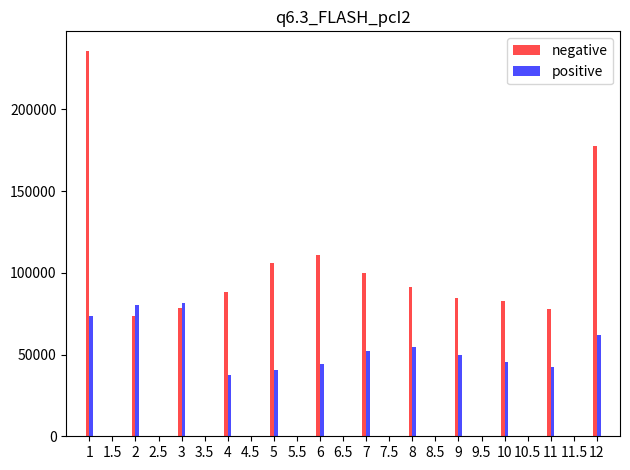

List the series in order of their overall mean, highest first.

negative, positive